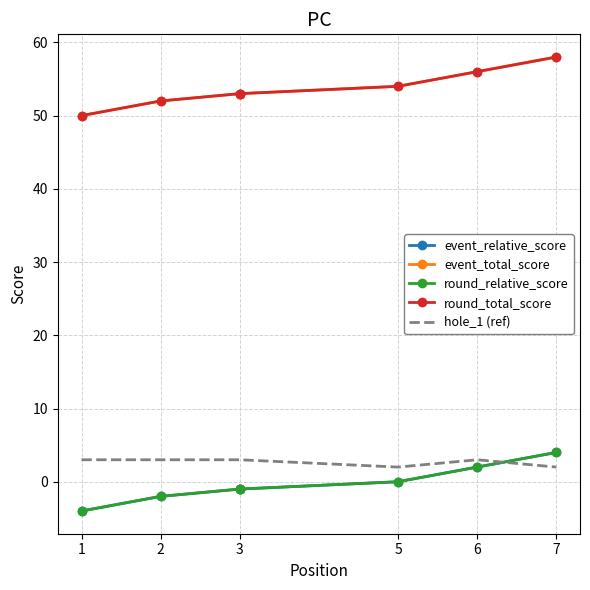

What is the difference between the round_total_score values at 3 and 2?

1